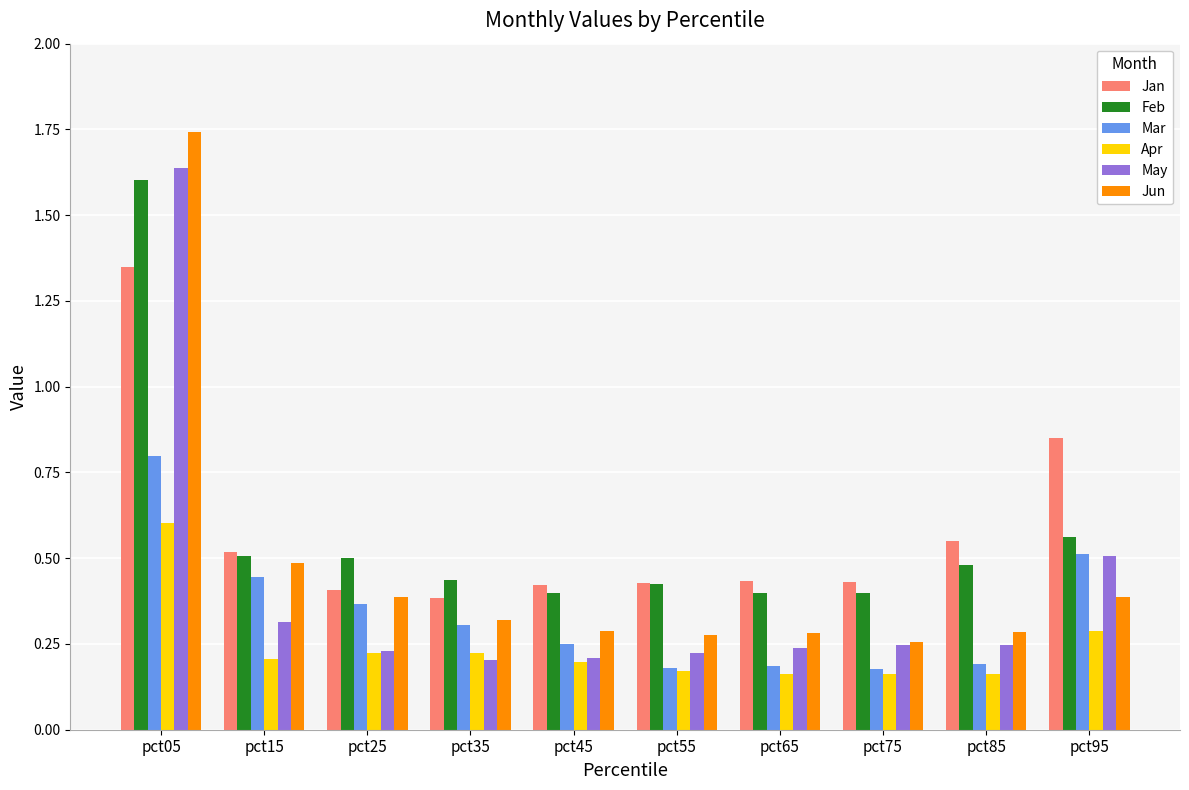

At which label does May reach its peak?

pct05